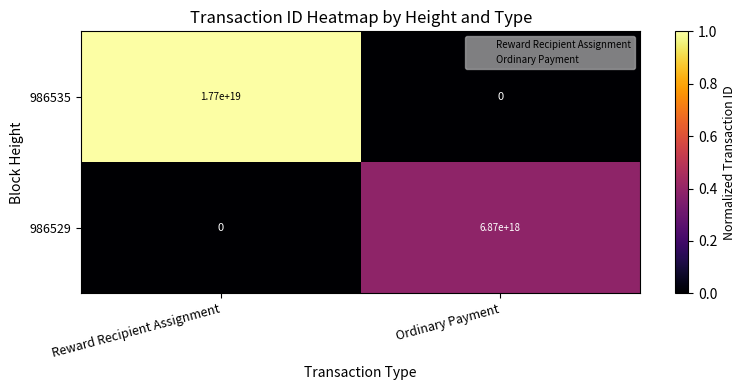

At which label is 986535 closest to 8850000000000000000?

Reward Recipient Assignment